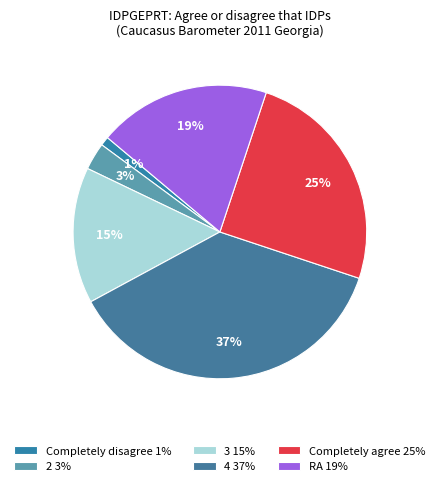

What percentage is the Completely agree slice, to the nearest percent?

25%